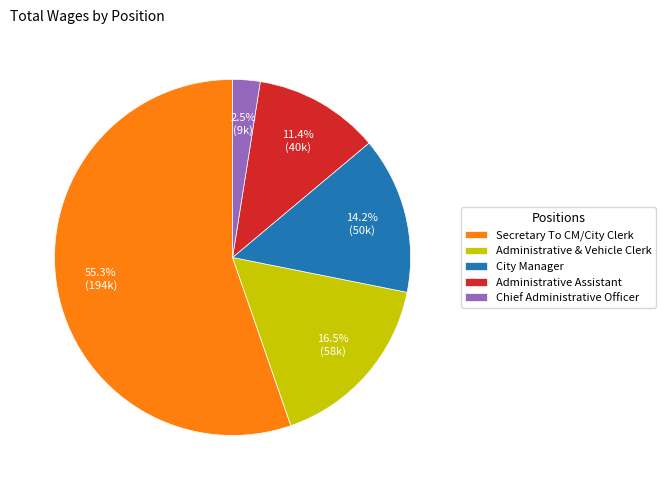

Which category has the biggest portion of the pie?

Secretary To CM/City Clerk